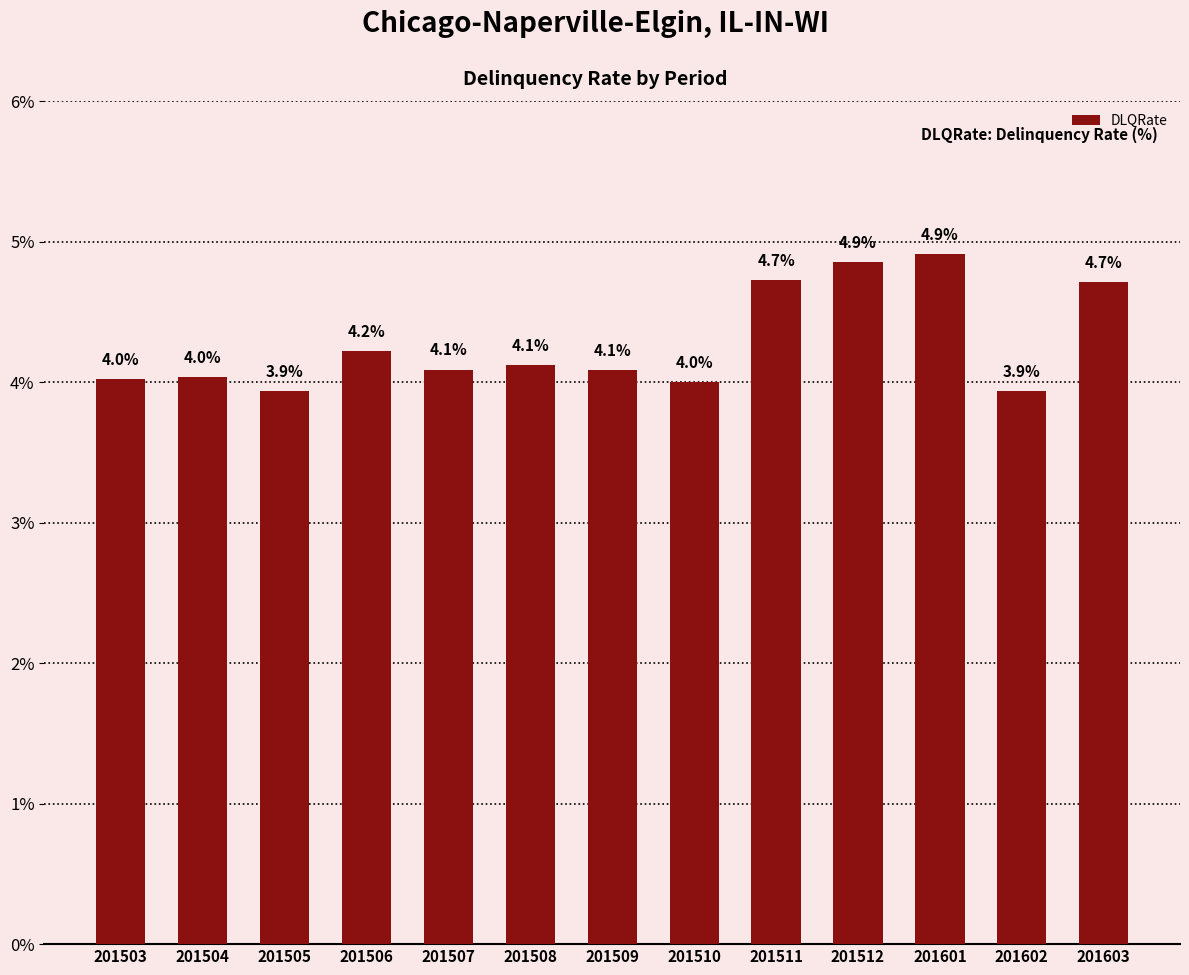

What is the minimum value shown in the chart?

3.9